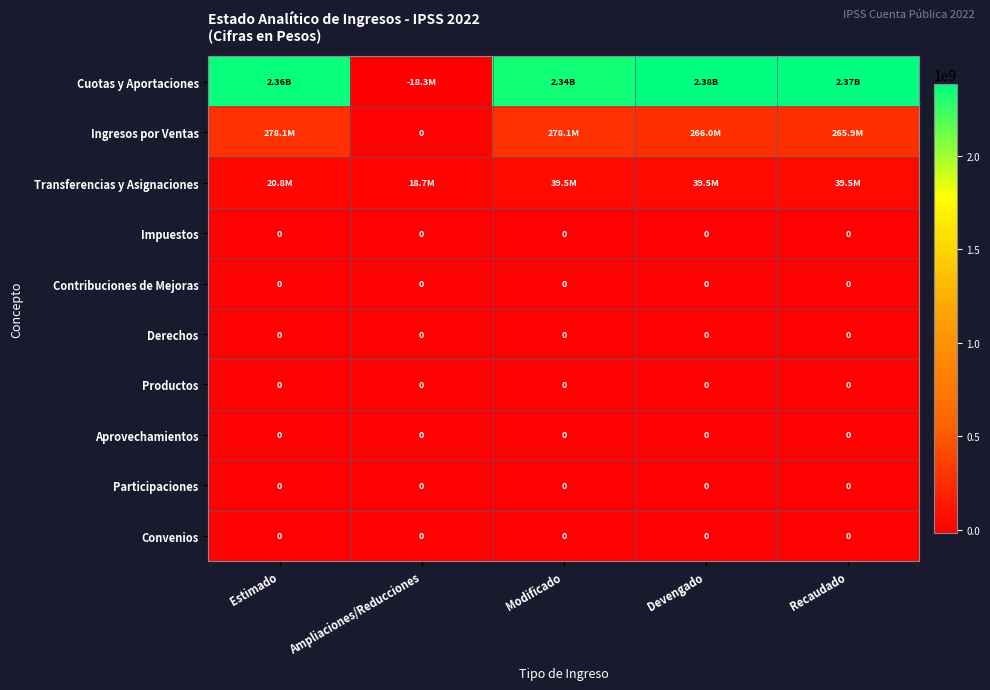

The Participaciones series shows 0 at Recaudado. True or false?

True